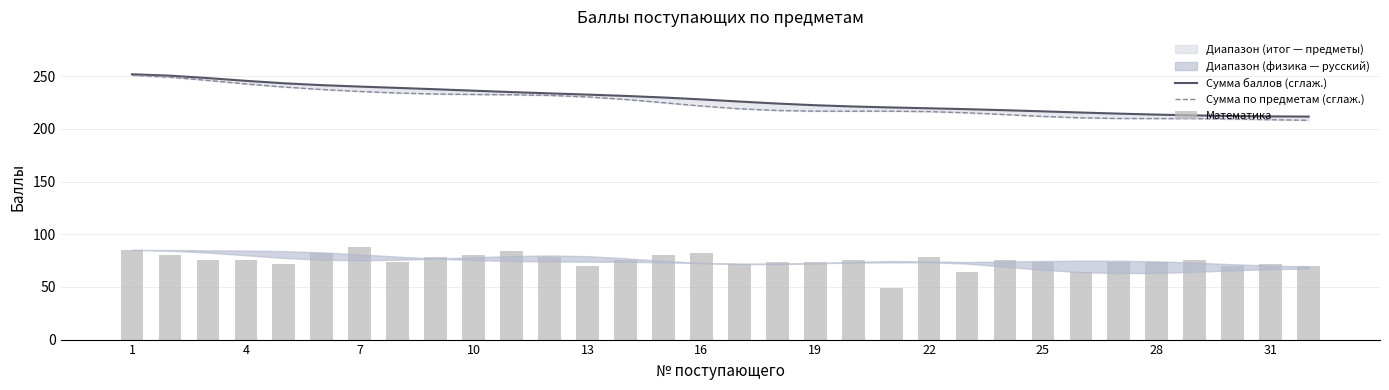

At 25, list the series in order from largest to smallest.

Сумма баллов (сглаж.), Сумма по предметам (сглаж.), Математика